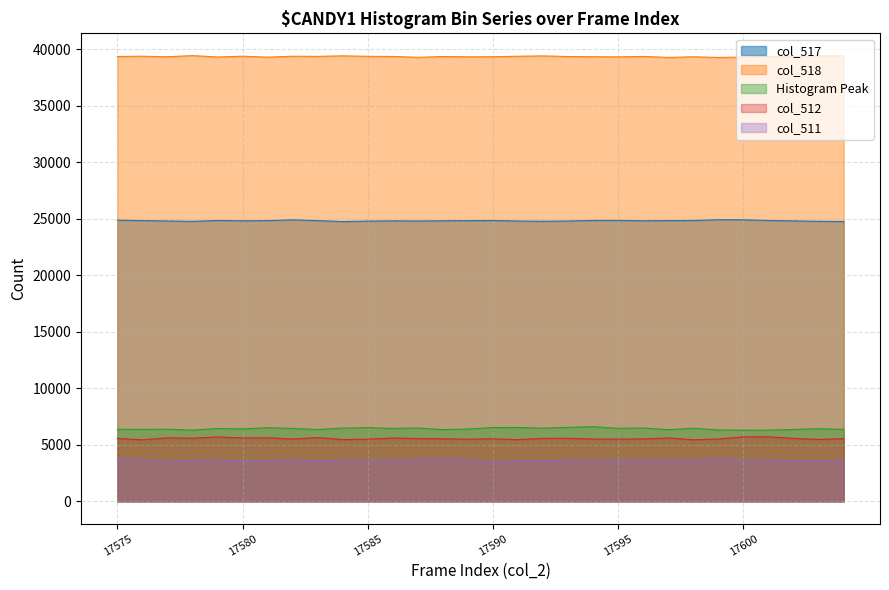

What is the value of the col_518 point at the 20th from the left?

39330